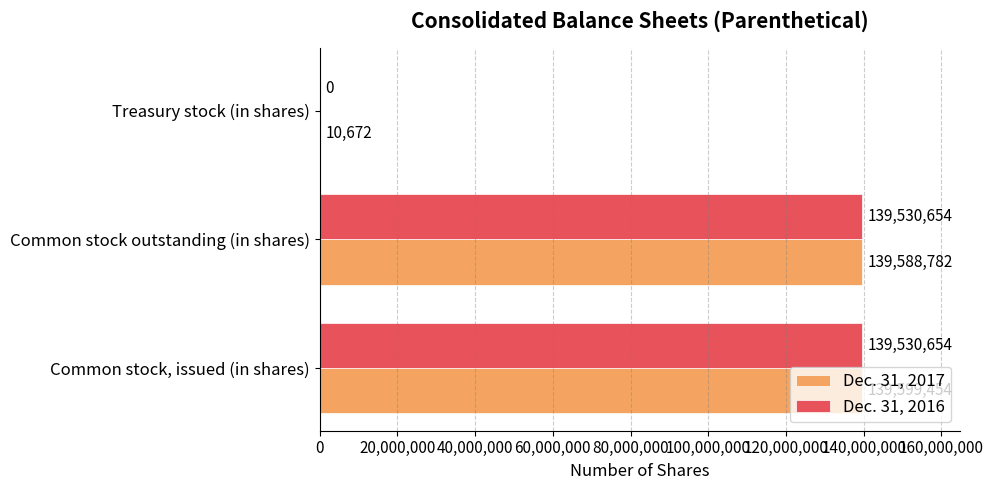

Is it true that Dec. 31, 2016 equals 72610143 at Common stock, issued (in shares)?

False